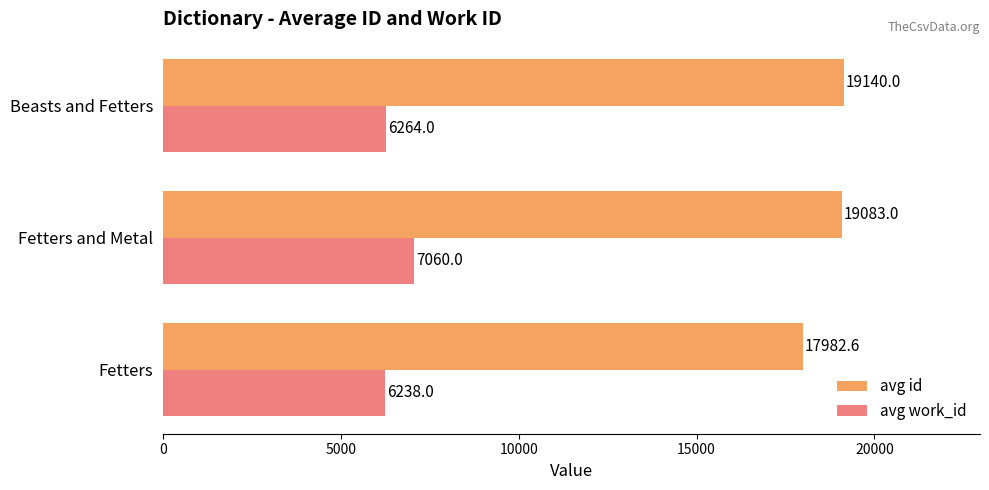

List the series in order of their peak value, highest first.

avg id, avg work_id